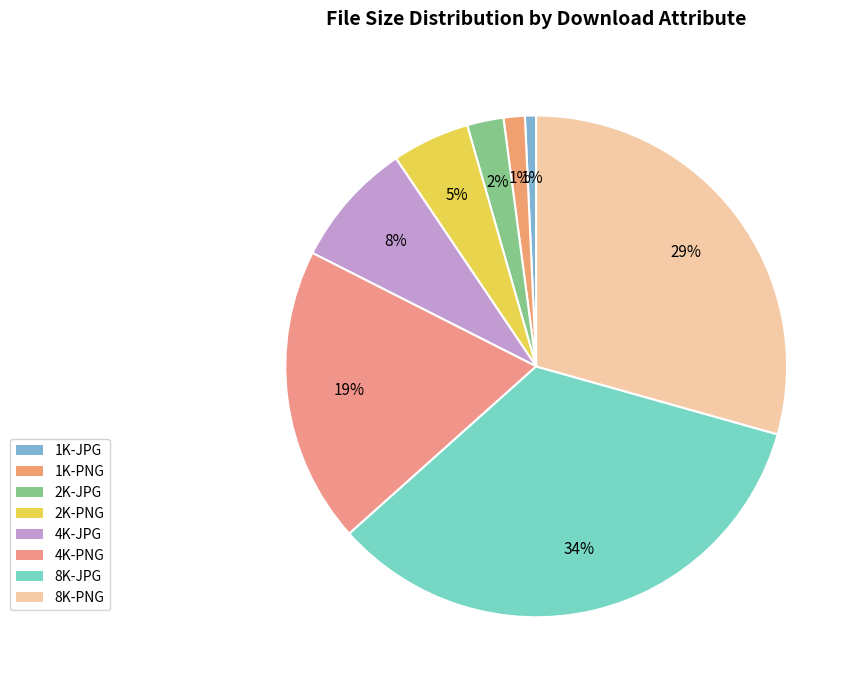

Count the number of slices in the pie.

8